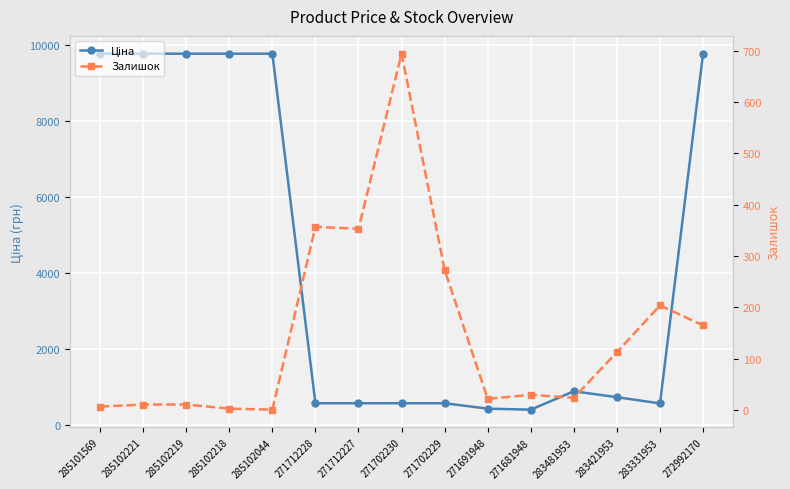

Where is the first local maximum for Залишок?

271712228